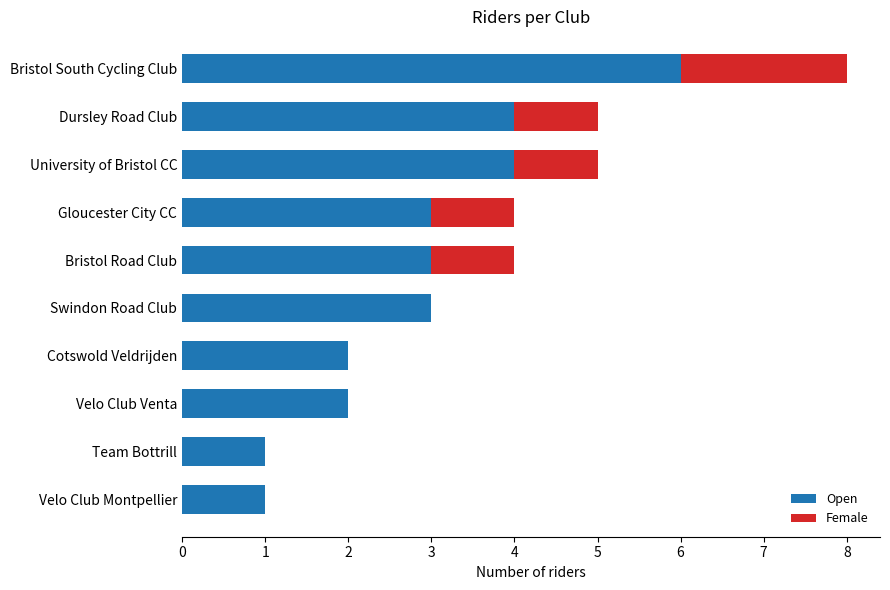

At which category is the sum across all series the highest?

Bristol South Cycling Club